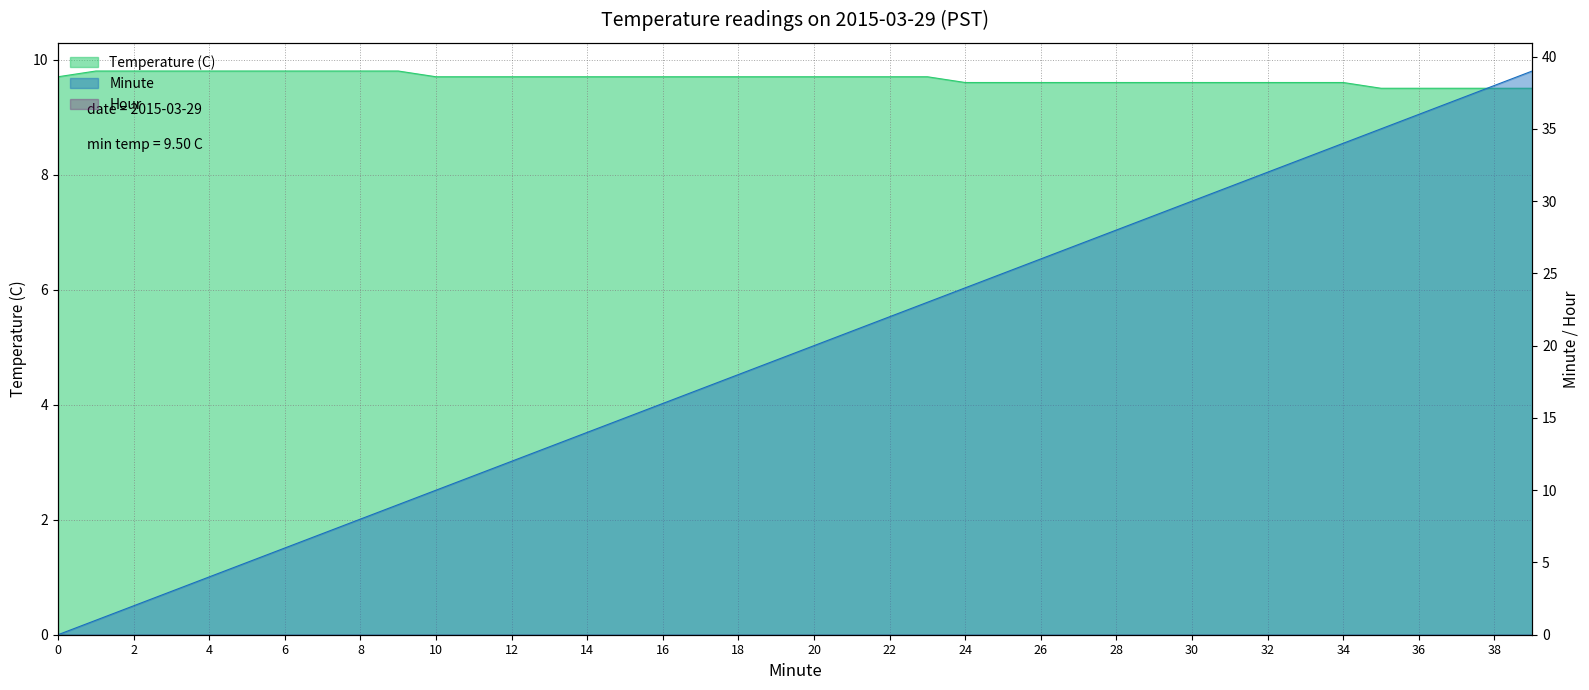

Is it true that Temperature (C) equals 9.7 at 19?

True